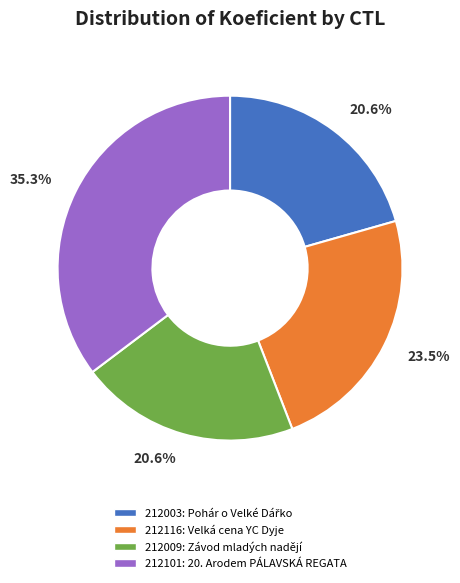

Which category has the biggest portion of the pie?

212101